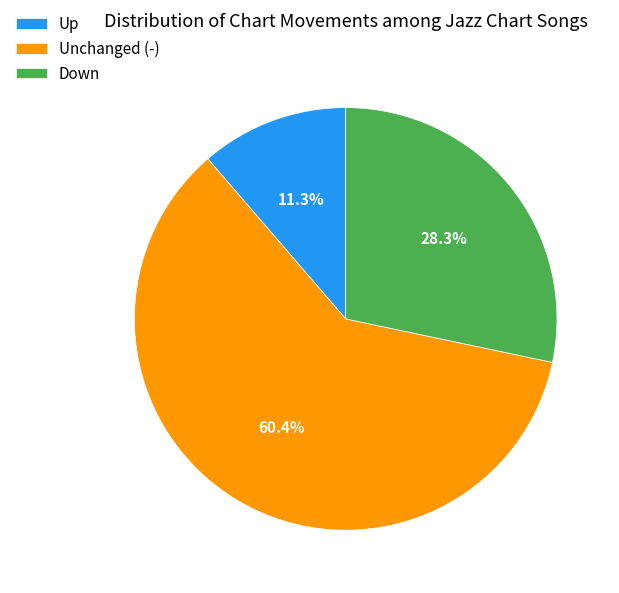

Which category has the biggest portion of the pie?

Unchanged (-)